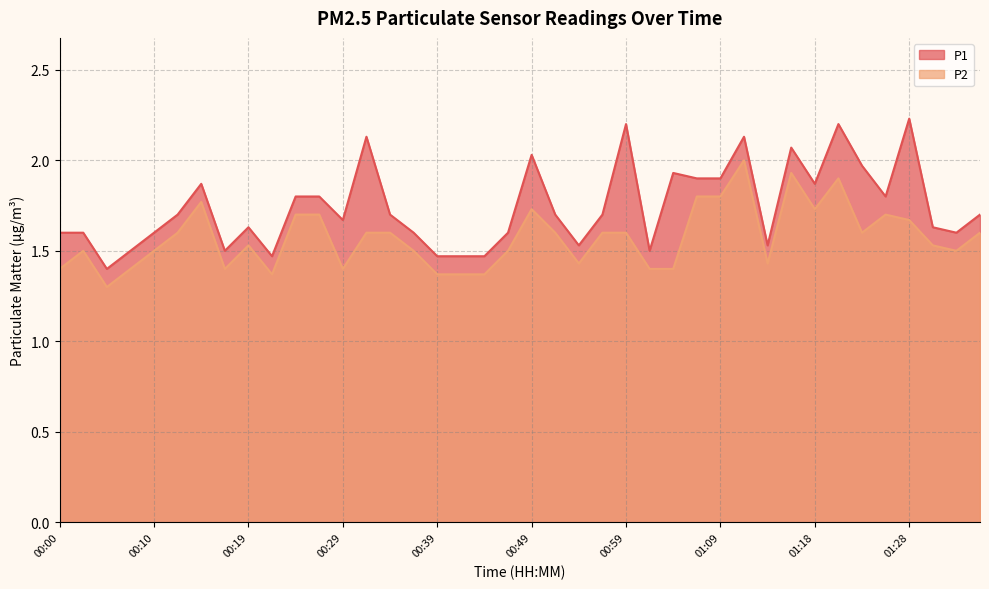

What is the difference between the maximum and minimum values in the P1 series?

0.8